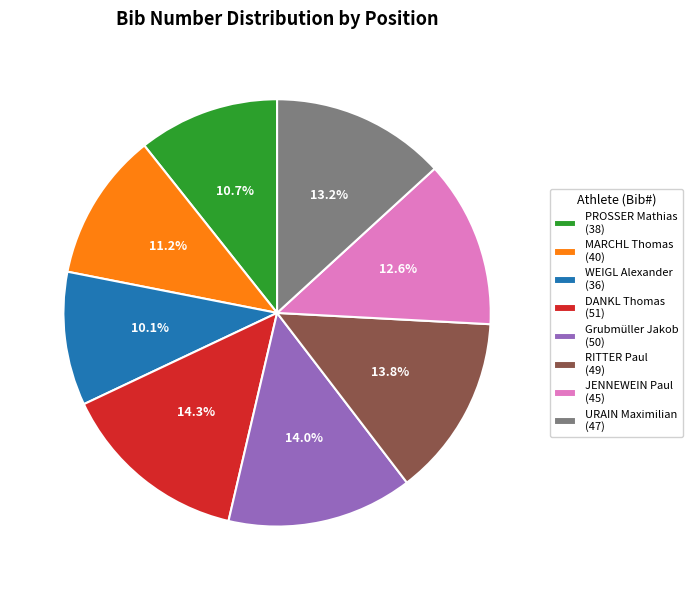

To the nearest percent, what is the difference between the largest and smallest slice percentages?

4%